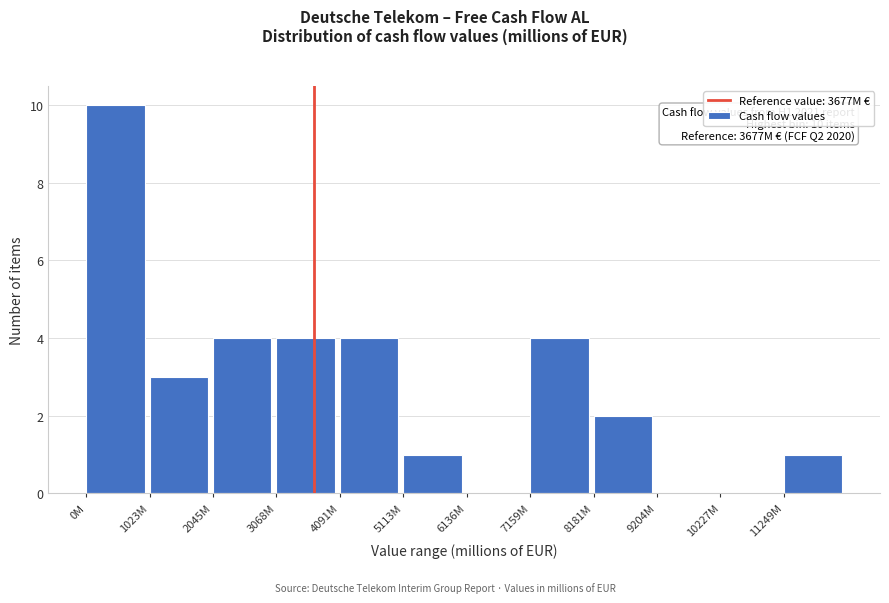

Reading right to left, transcribe all the data shown in this chart.

11249M=1	10227M=0	9204M=0	8181M=2	7159M=4	6136M=0	5113M=1	4091M=4	3068M=4	2045M=4	1023M=3	0M=10